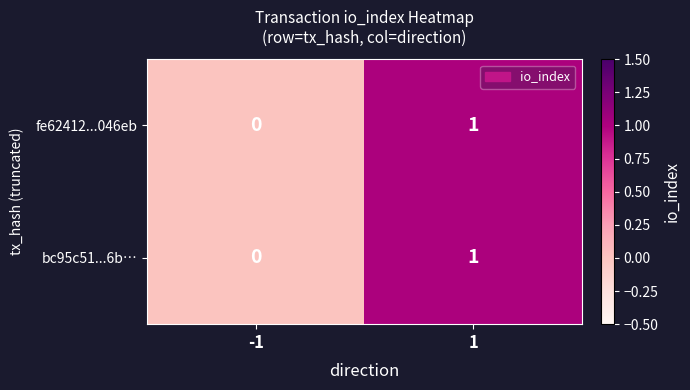

Reading left to right, extract all data points from this chart.

fe62412...046eb: -1=0	1=1
bc95c51...6b…: -1=0	1=1